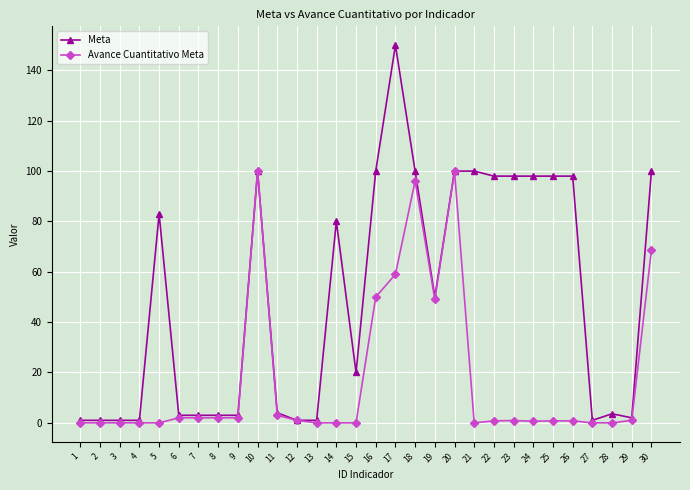

How many categories are shown in the chart?

30